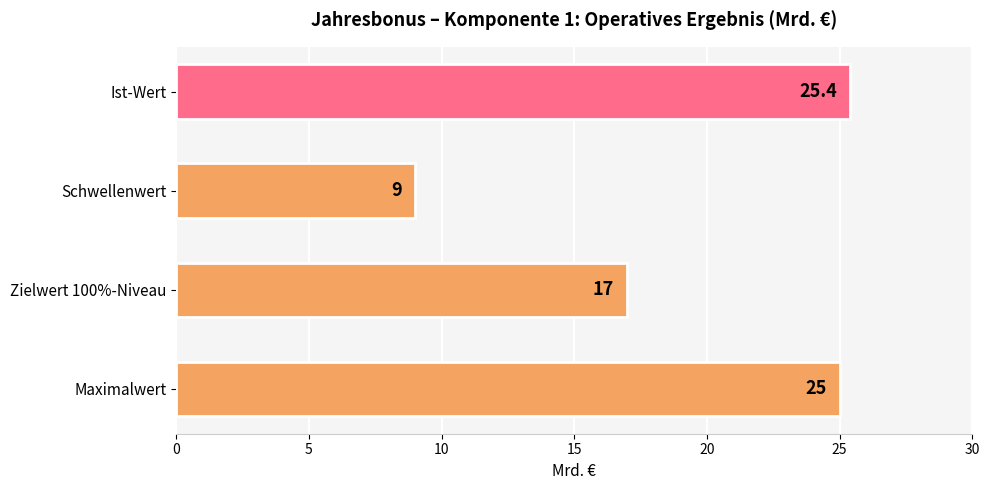

Where is the data nearest to the value 17?

Zielwert 100%-Niveau